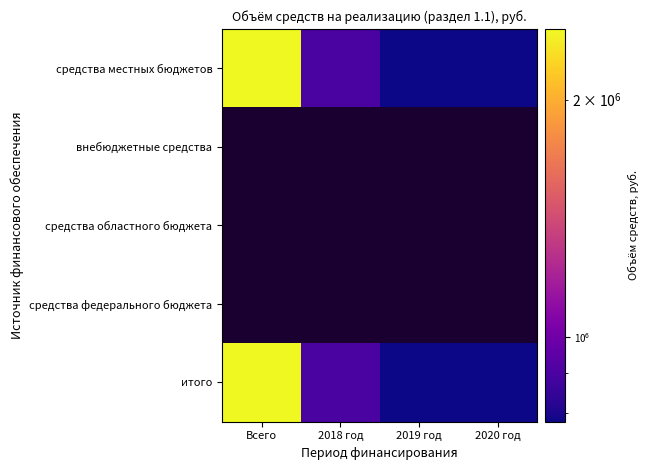

Which category has the lowest value in the средства местных бюджетов series?

2019 год